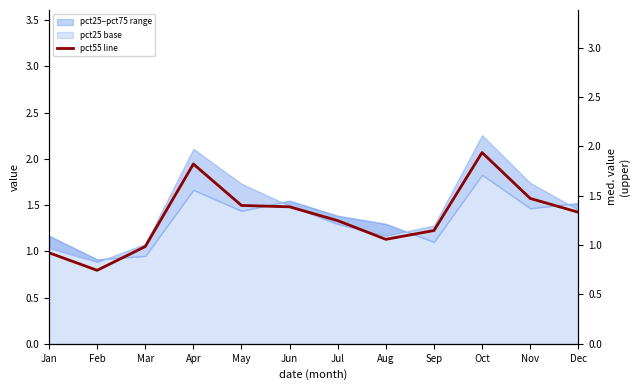

List the labels in order of value, smallest first.

Feb, Jan, Mar, Aug, Sep, Jul, Dec, Jun, May, Nov, Apr, Oct